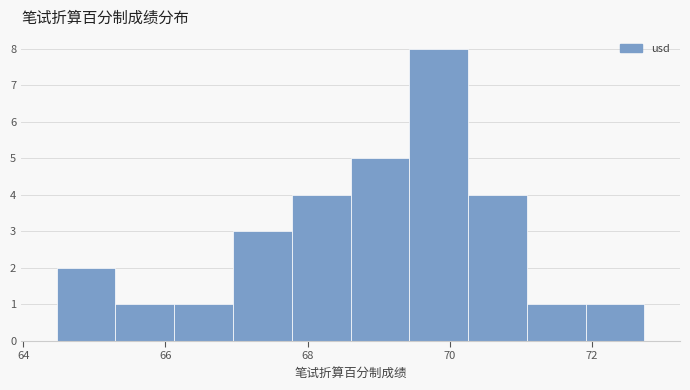

Reading left to right, transcribe this chart: for each bar, give the range it covers on the x-axis and its height. Neither the bar edges nor the heights are printed on the chart, so give them approximately, as read against the axes.

64.4 to 65.2: 2
65.2 to 66.2: 1
66.2 to 67.0: 1
67.0 to 67.8: 3
67.8 to 68.6: 4
68.6 to 69.4: 5
69.4 to 70.2: 8
70.2 to 71.0: 4
71.0 to 72.0: 1
72.0 to 72.8: 1